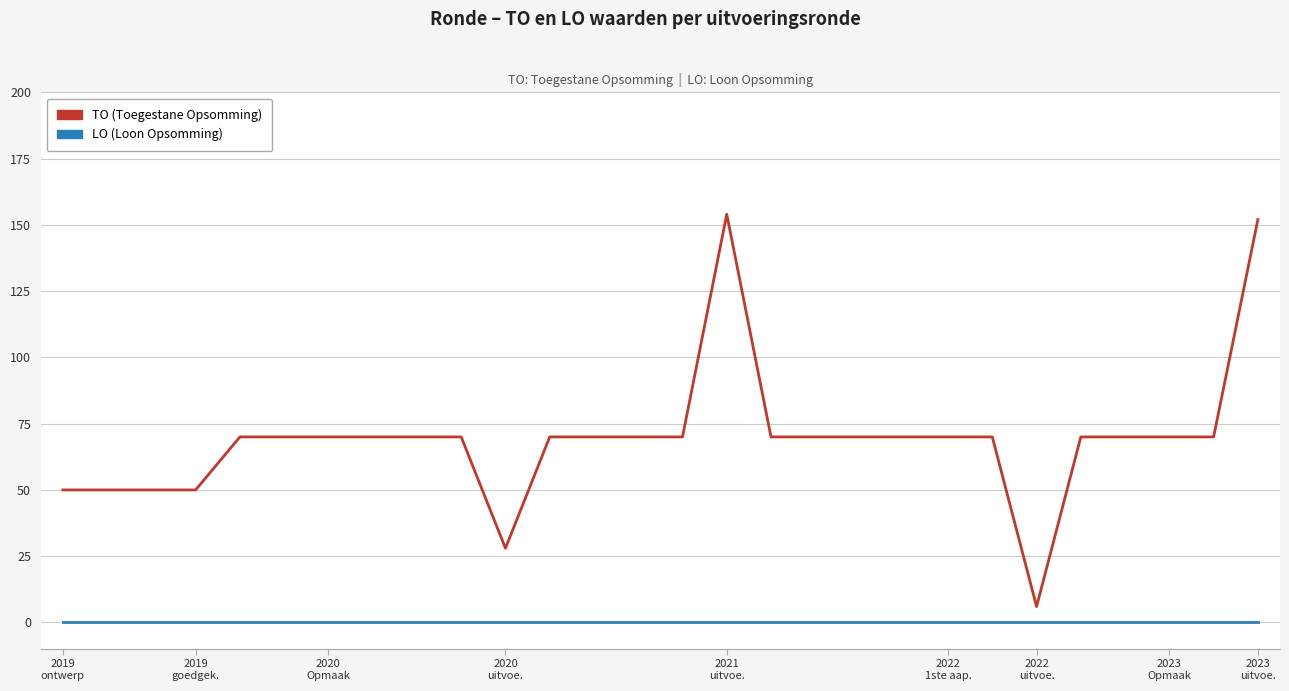

What is the greatest value displayed?

154